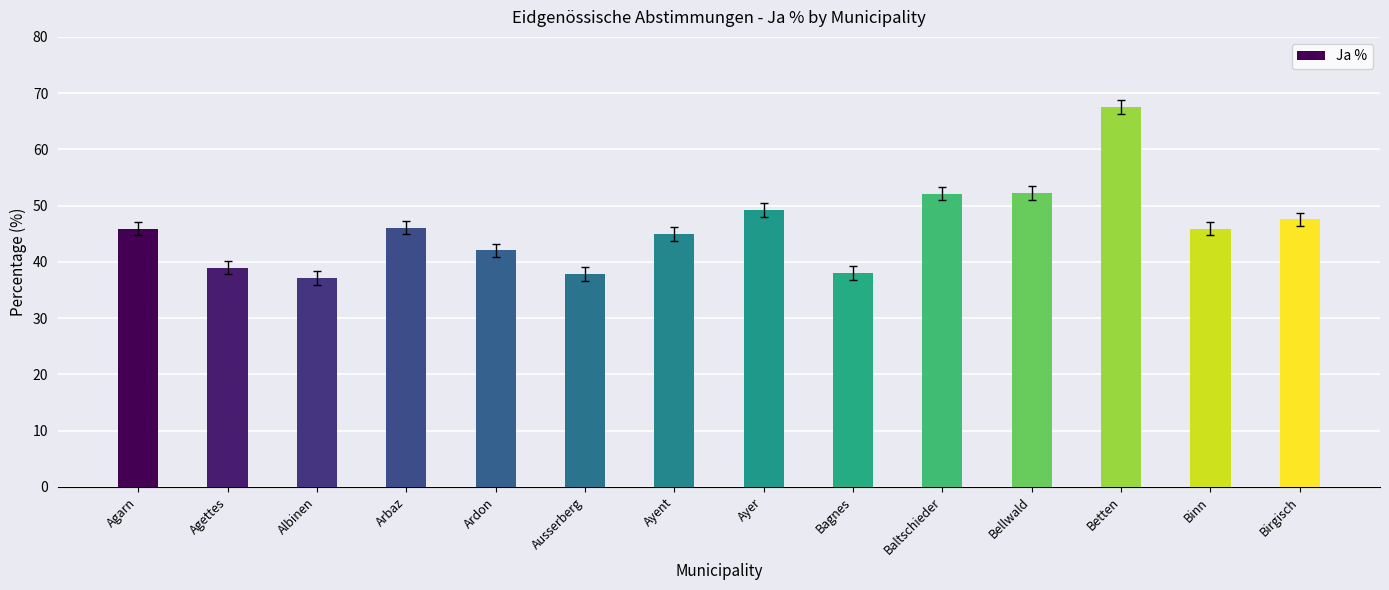

What is the change in value from Arbaz to Ardon?

-4.0